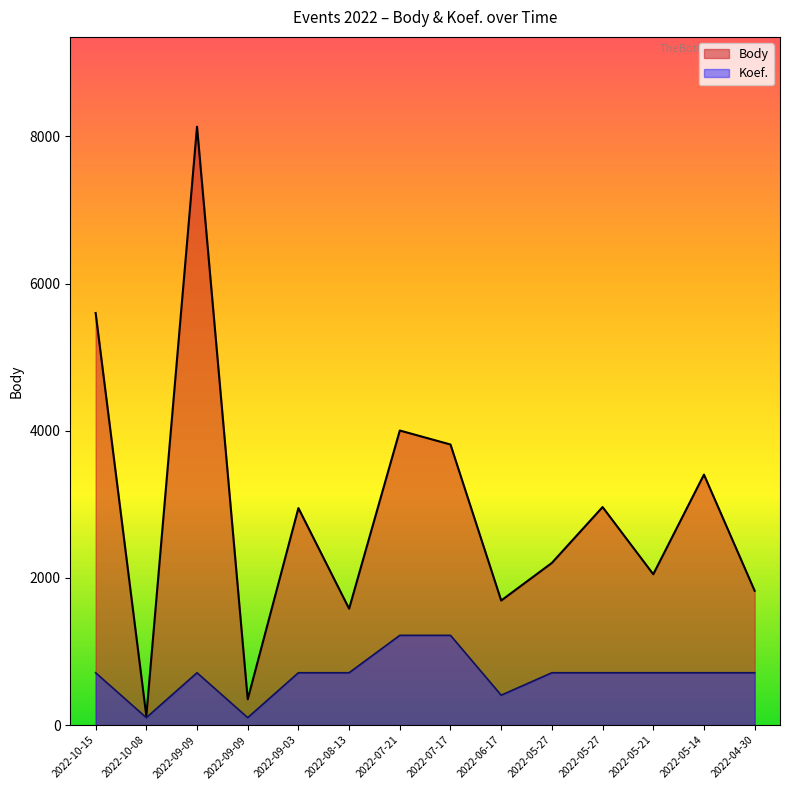

What is the difference between the Body values at 2022-09-03 and 2022-05-27?

14.0